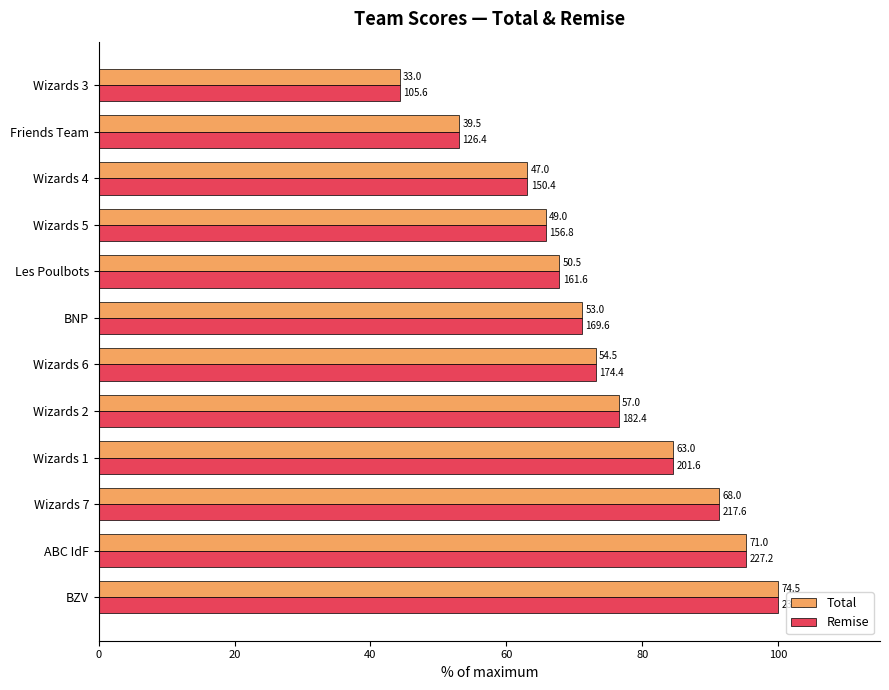

What are all the series names shown in the legend?

Total, Remise